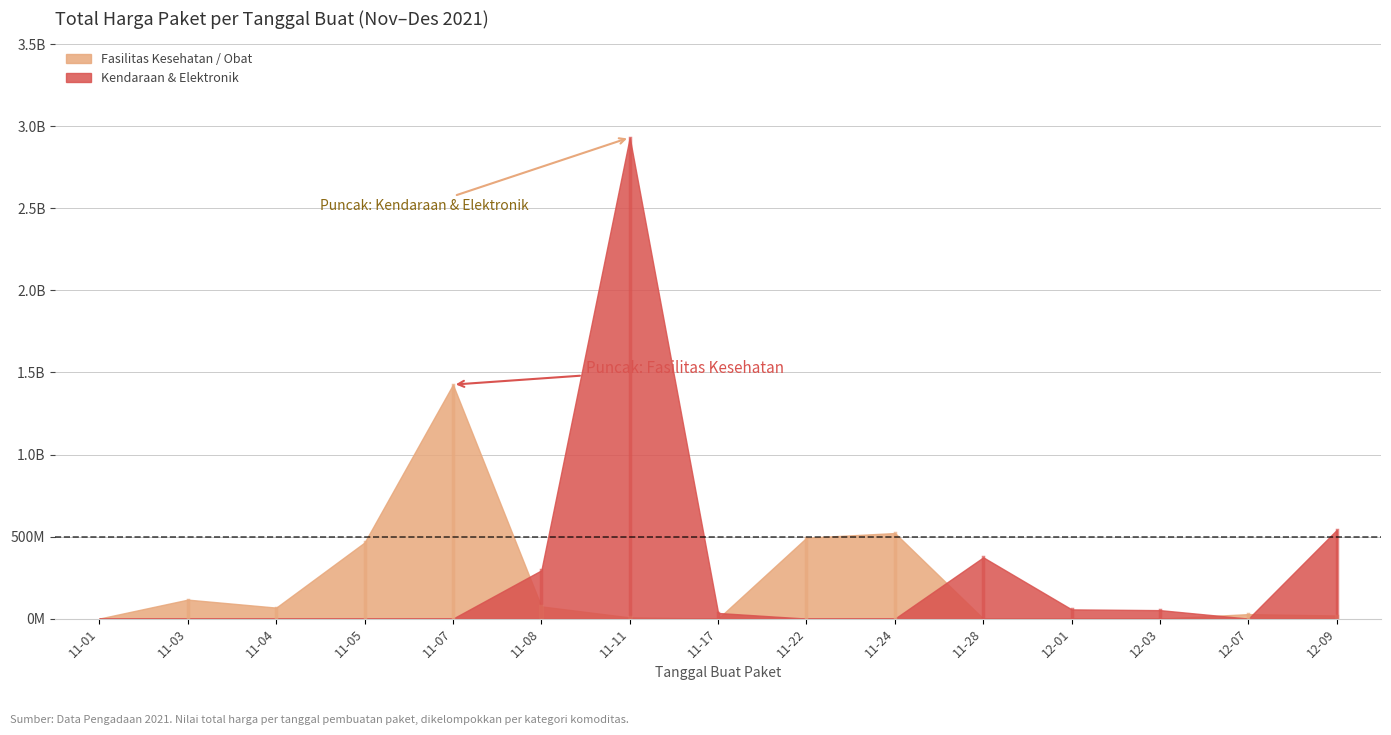

What is the total value across all series at 2021-11-28?

373404000